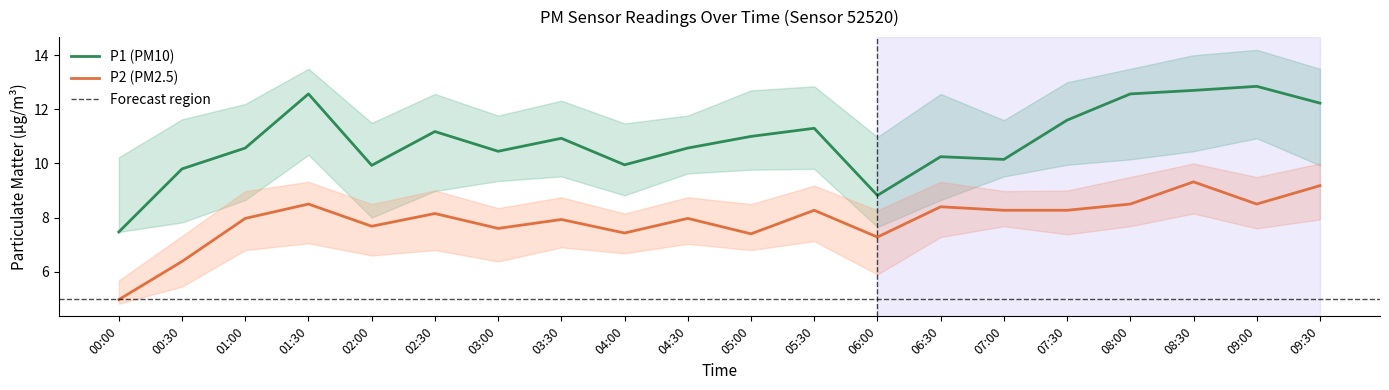

True or false: P2 (PM2.5) has a value of 11.2 at 04:30.

False